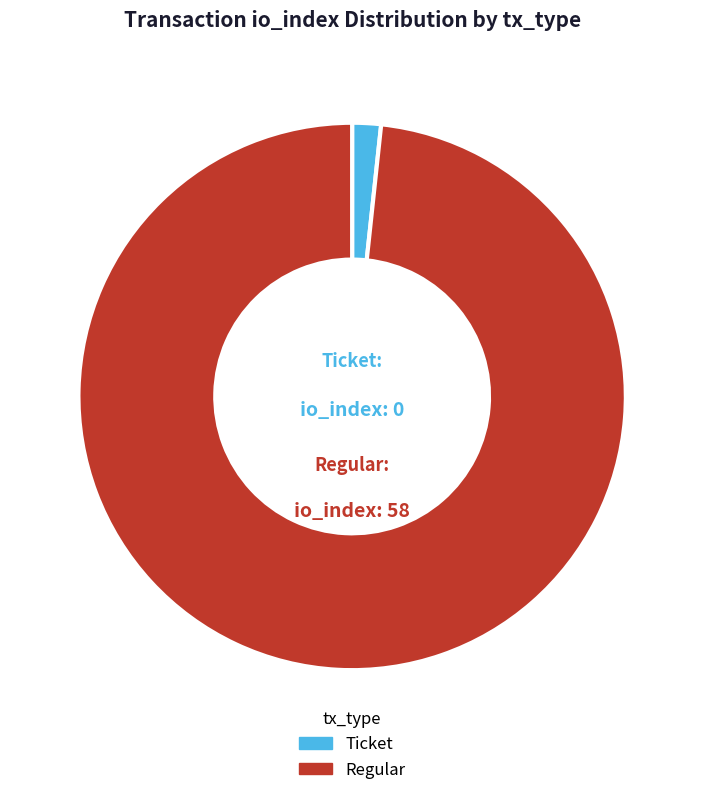

Rank the categories by value from highest to lowest.

Regular, Ticket